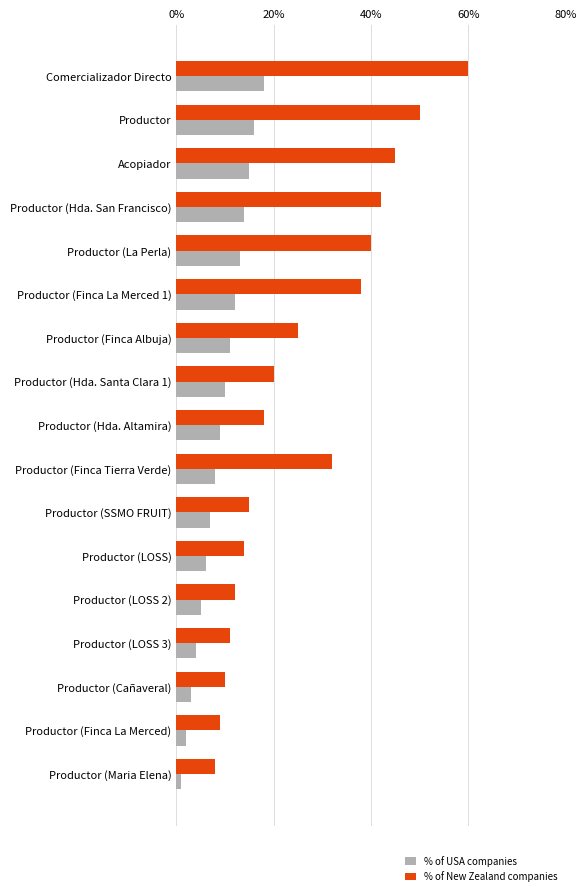

Is it true that % of New Zealand companies equals 10 at Productor (La Perla)?

False